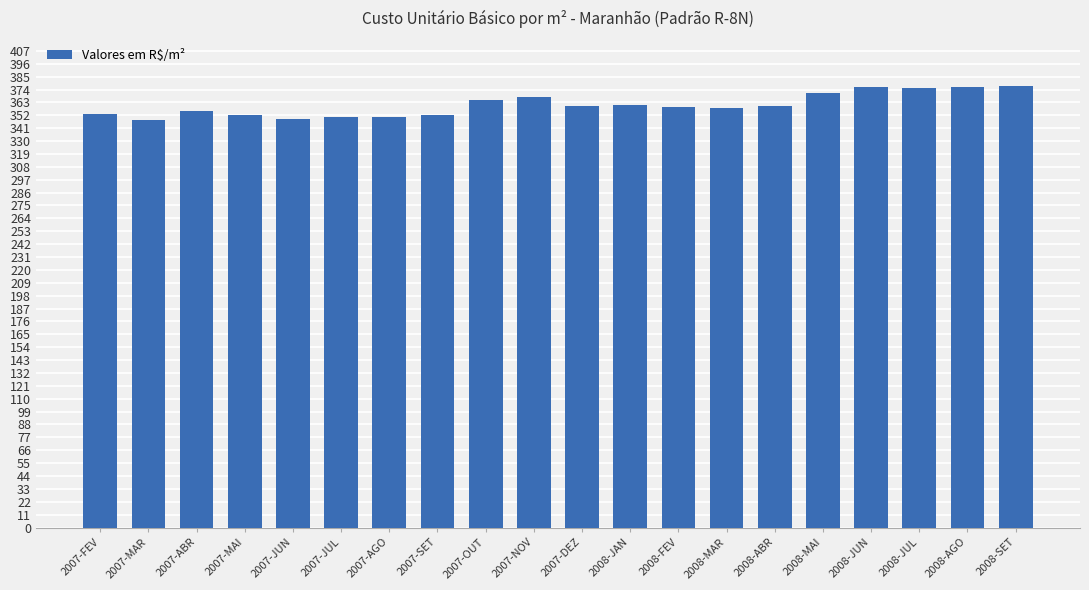

What position from the left is 2008-MAI?

16